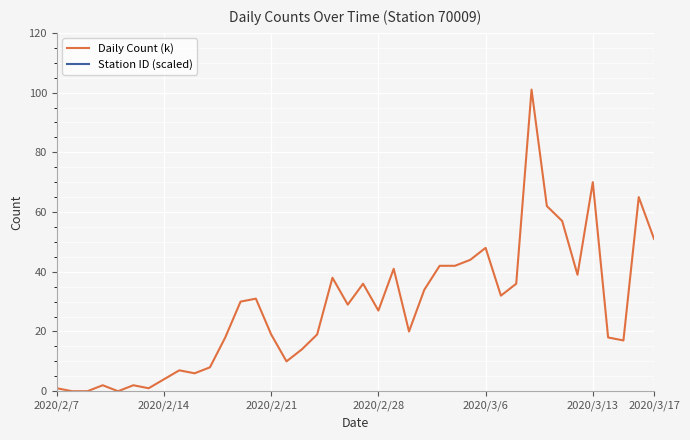

Read the Daily Count (k) value at 2020/3/17.

51